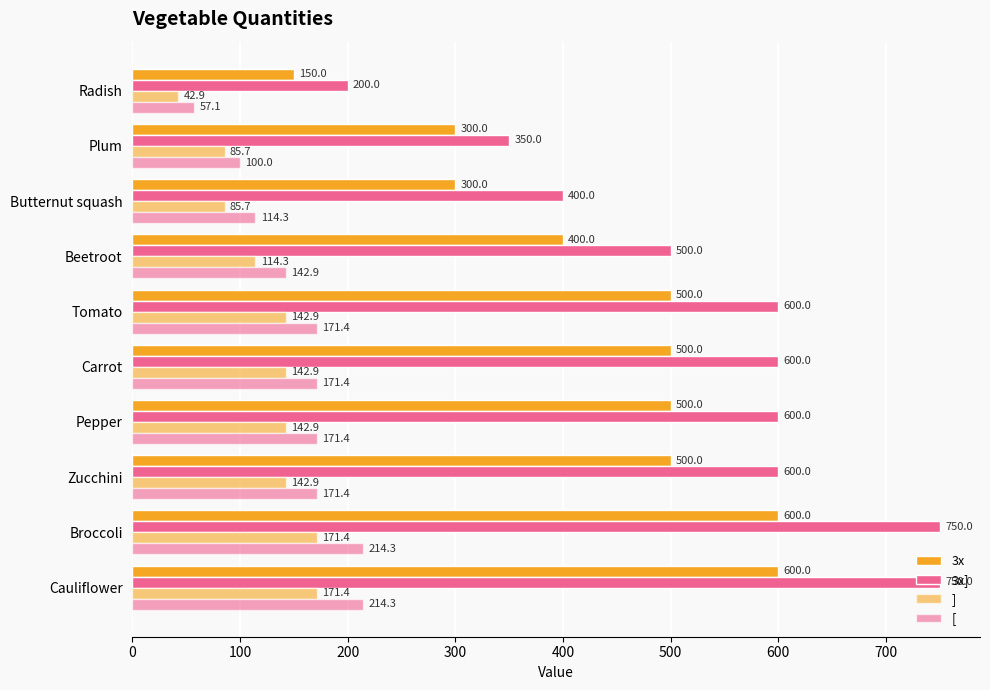

At how many categories does at least one series exceed 352?

8